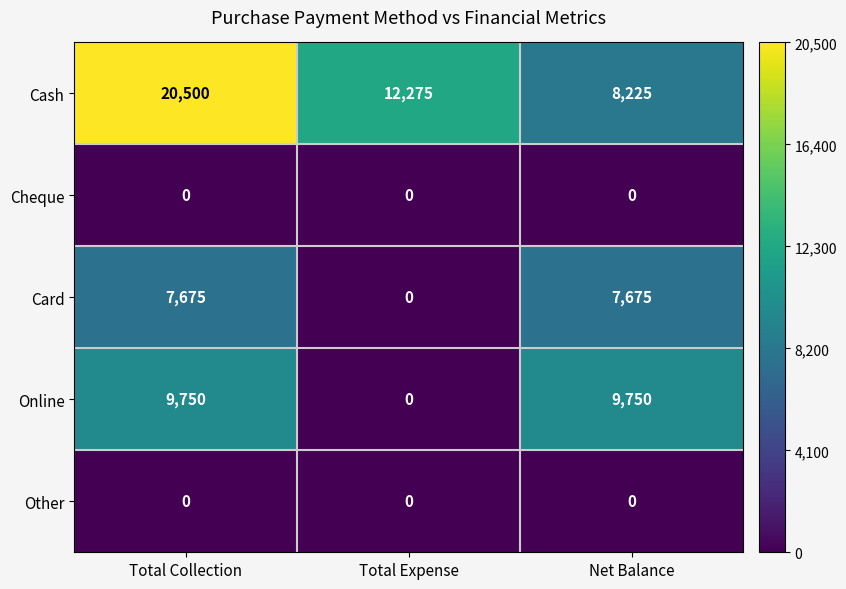

Between Total Collection and Net Balance, which series saw the biggest shift?

Cash